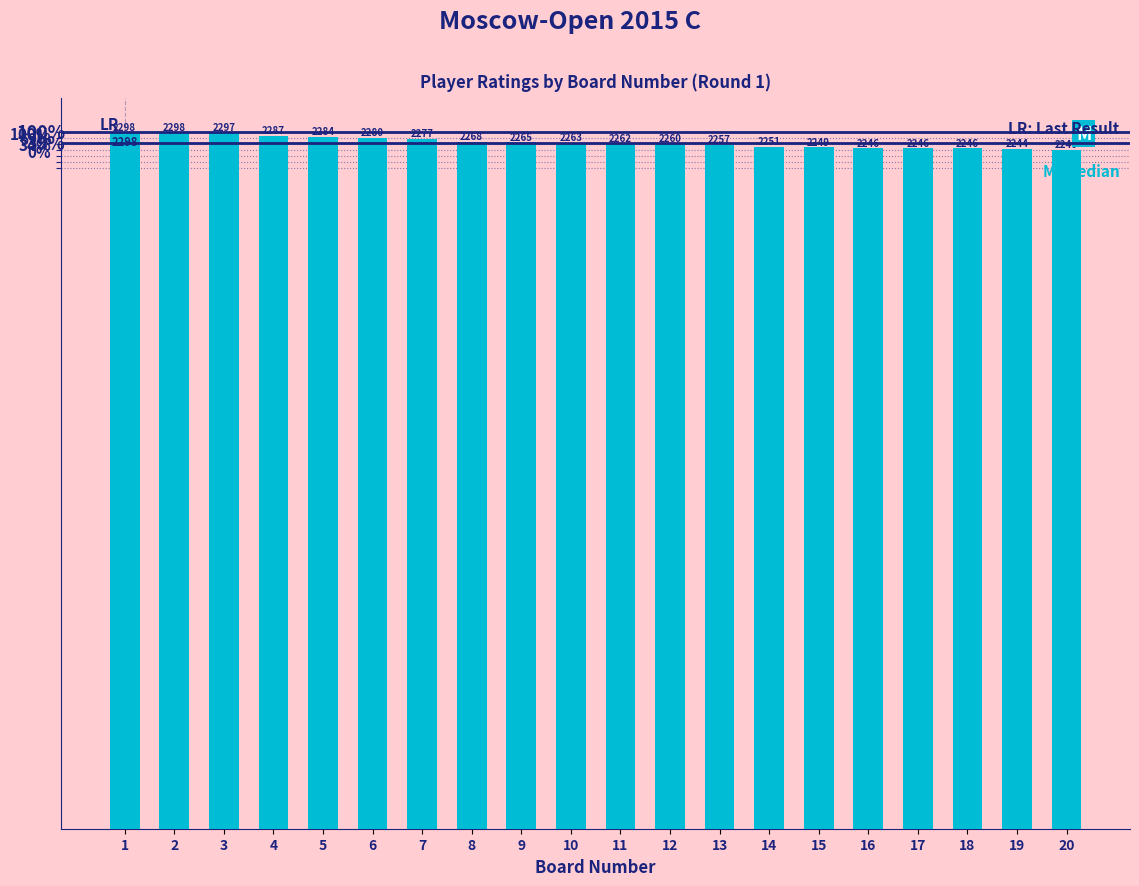

What is the greatest value displayed?

2298